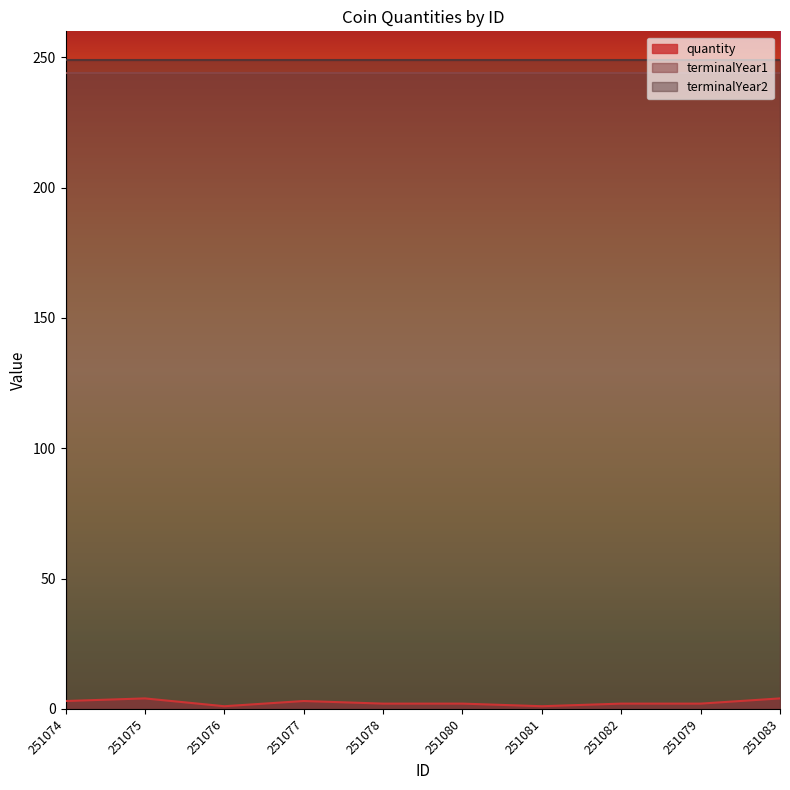

True or false: quantity and terminalYear2 cross at least once.

False